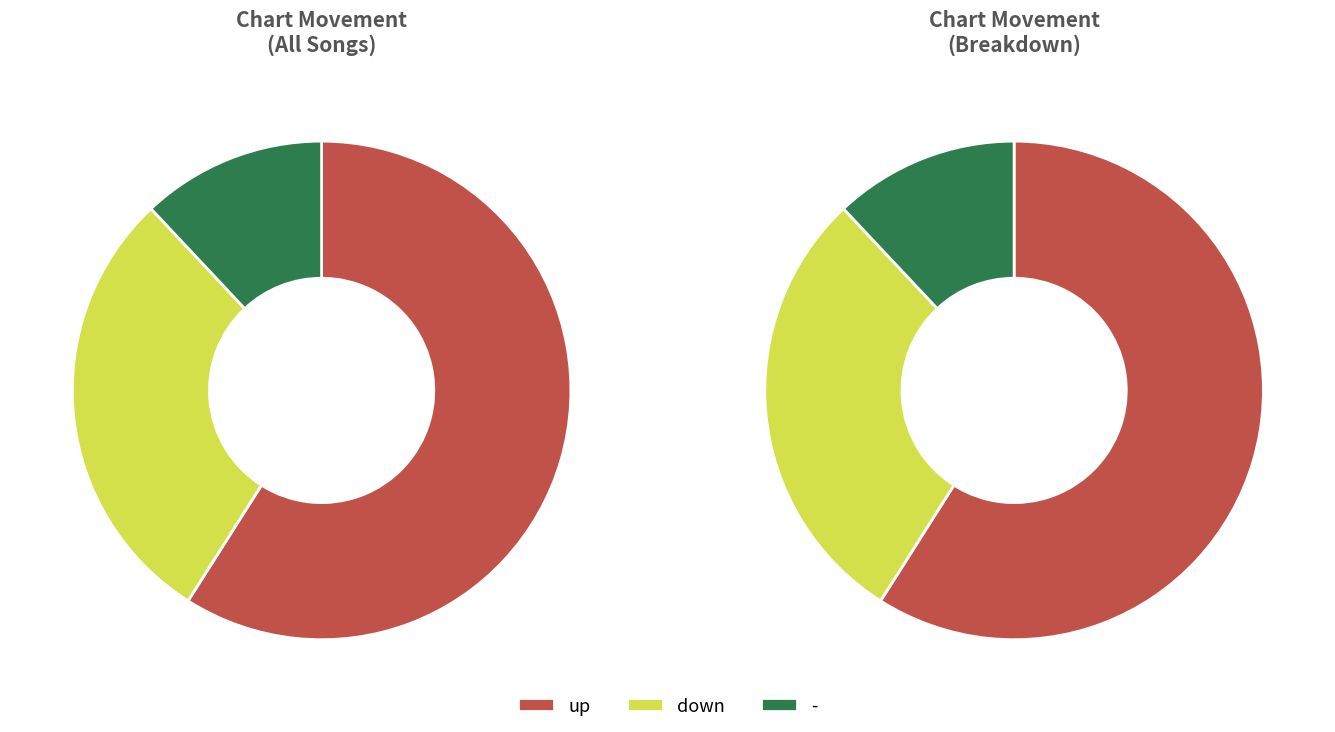

To the nearest percent, what portion does down represent?

29%